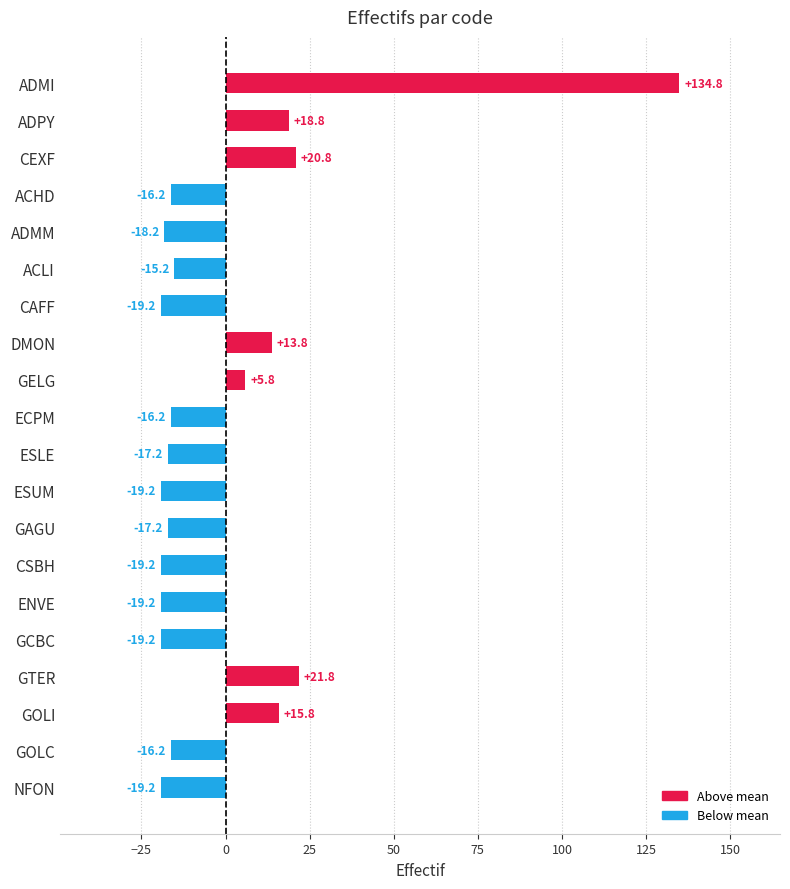

Where is the data nearest to the value 57?

GTER